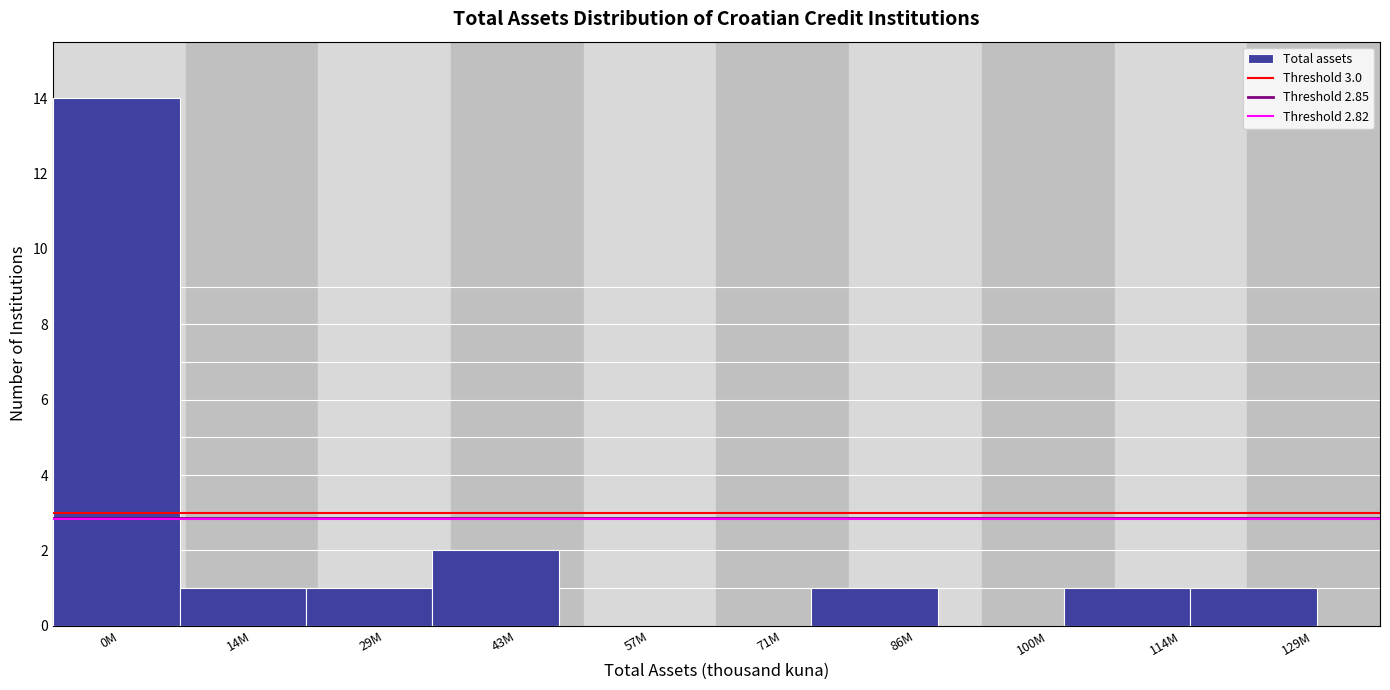

Reading left to right, list all the values displayed in this chart.

0M=14	14M=1	29M=1	43M=2	57M=0	71M=0	86M=1	100M=0	114M=1	129M=1